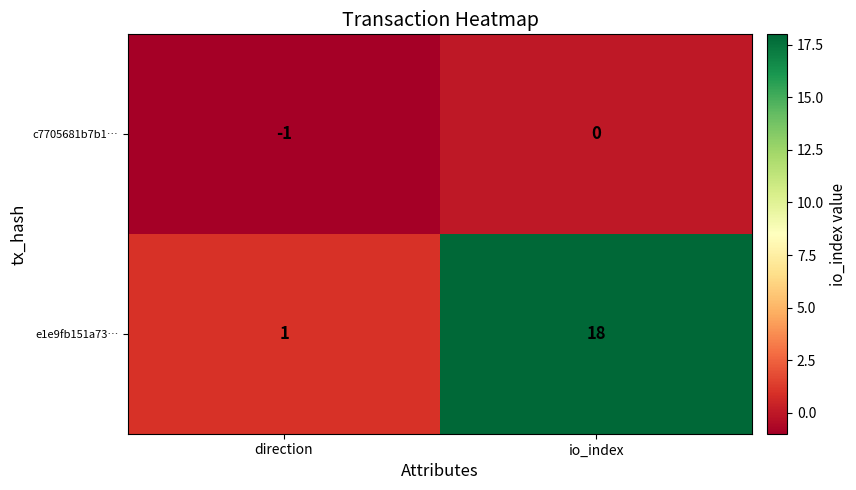

What is the sum of the e1e9fb151a73… values at io_index and direction?

19